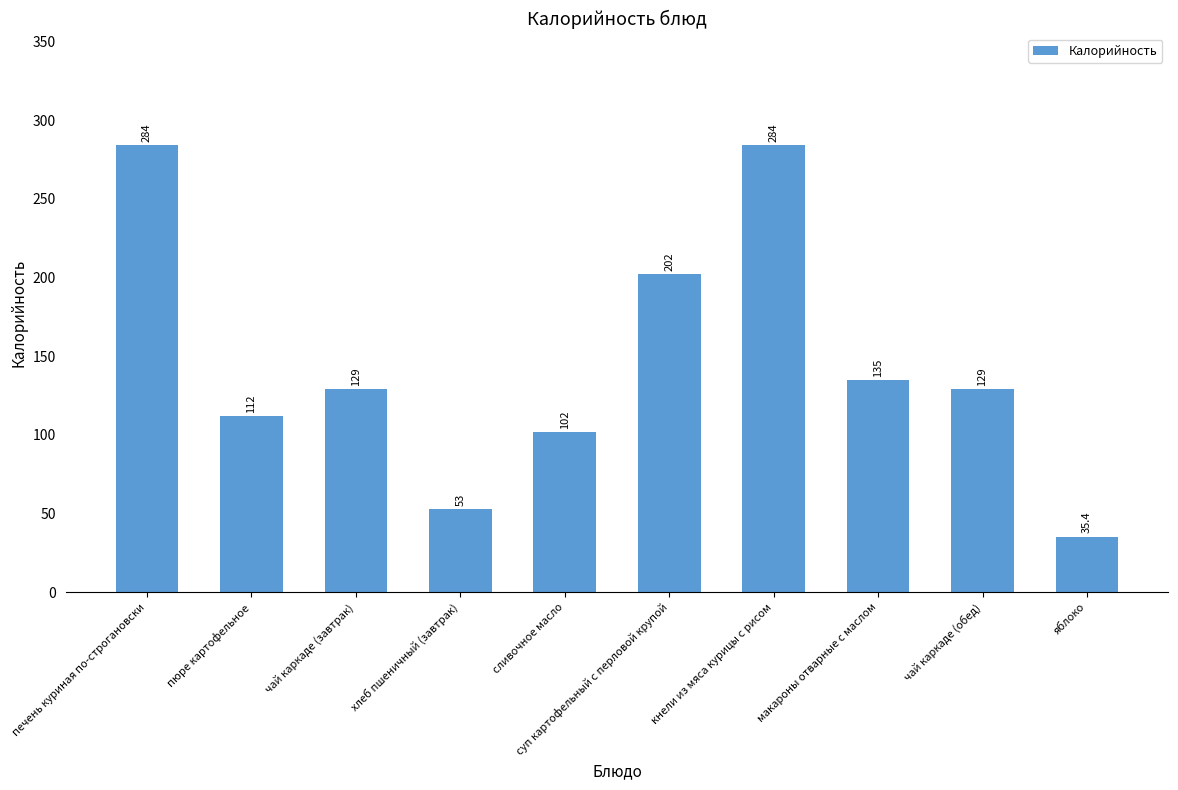

What is the minimum value shown in the chart?

35.4